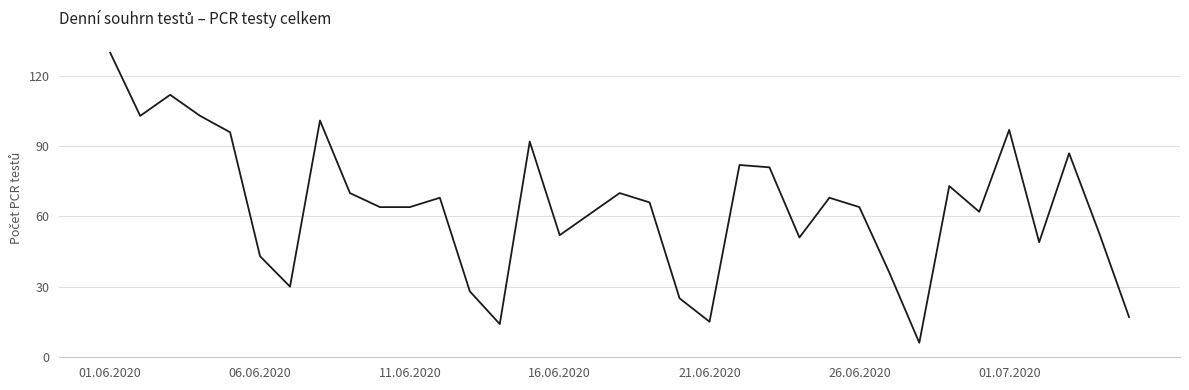

What is the smallest value displayed?

6